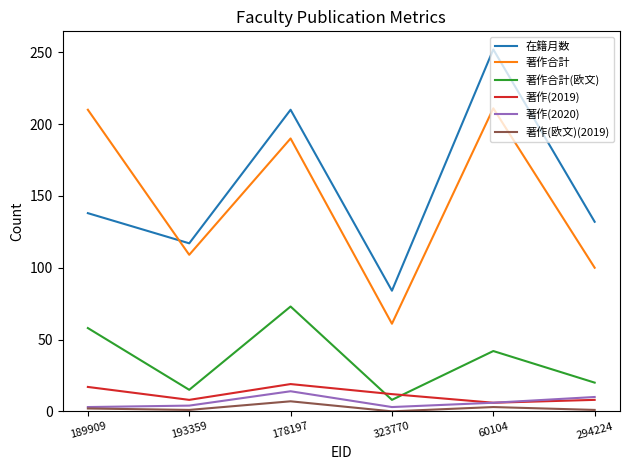

What is the difference between the second highest and second lowest values in the 著作合計 series?

110